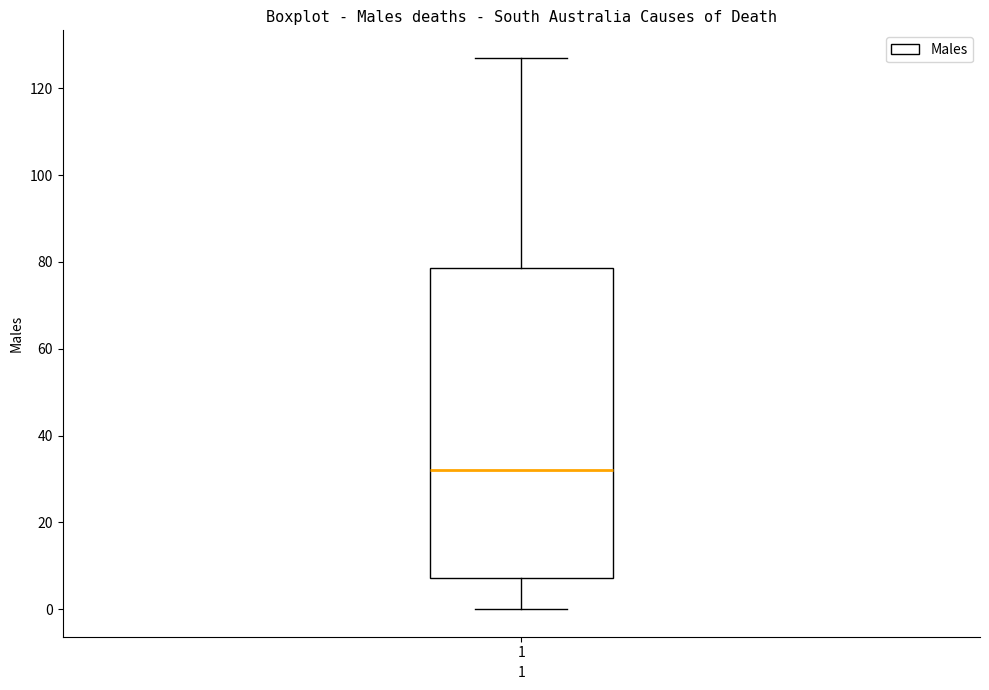

Read this box plot against the y-axis: the position of the median line, the range covered by the box, and the ends of both whiskers. The values are not printed on the chart, so give them approximately, as read against the axis.

median 32, box 8 to 78, whiskers 0 to 128